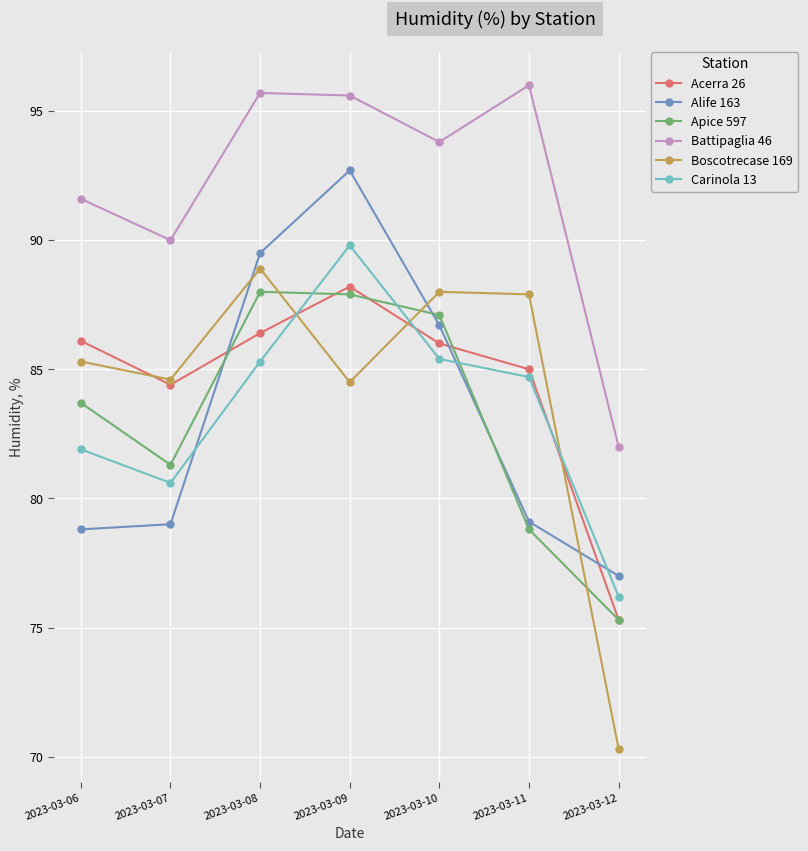

Is this an area chart (filled region under the line)?

No